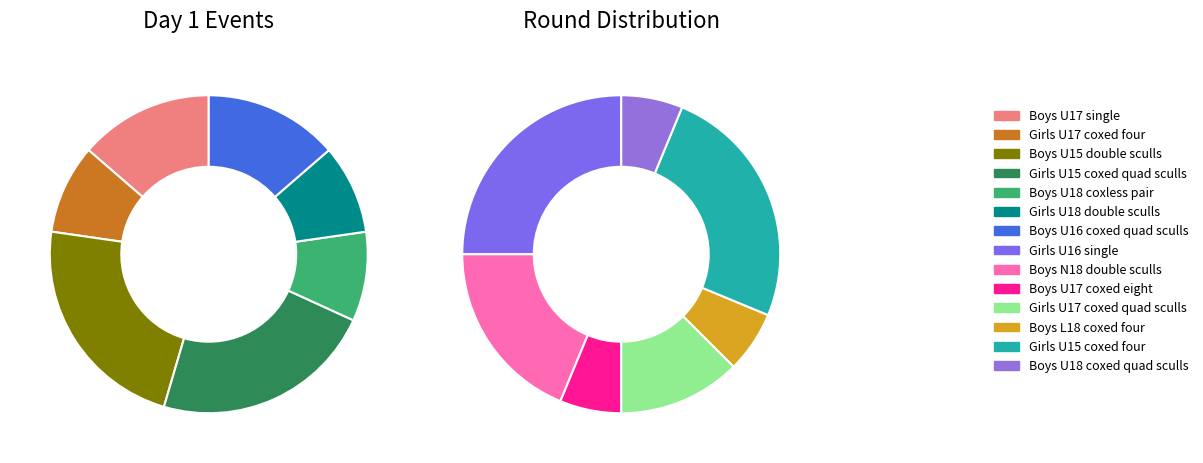

What is the smallest slice in the pie chart?

Boys U17 coxed eight